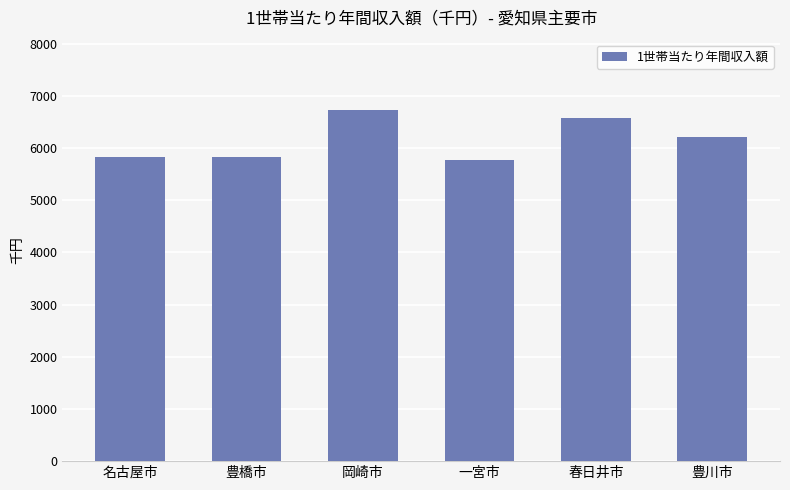

What is the maximum value shown in the chart?

6730